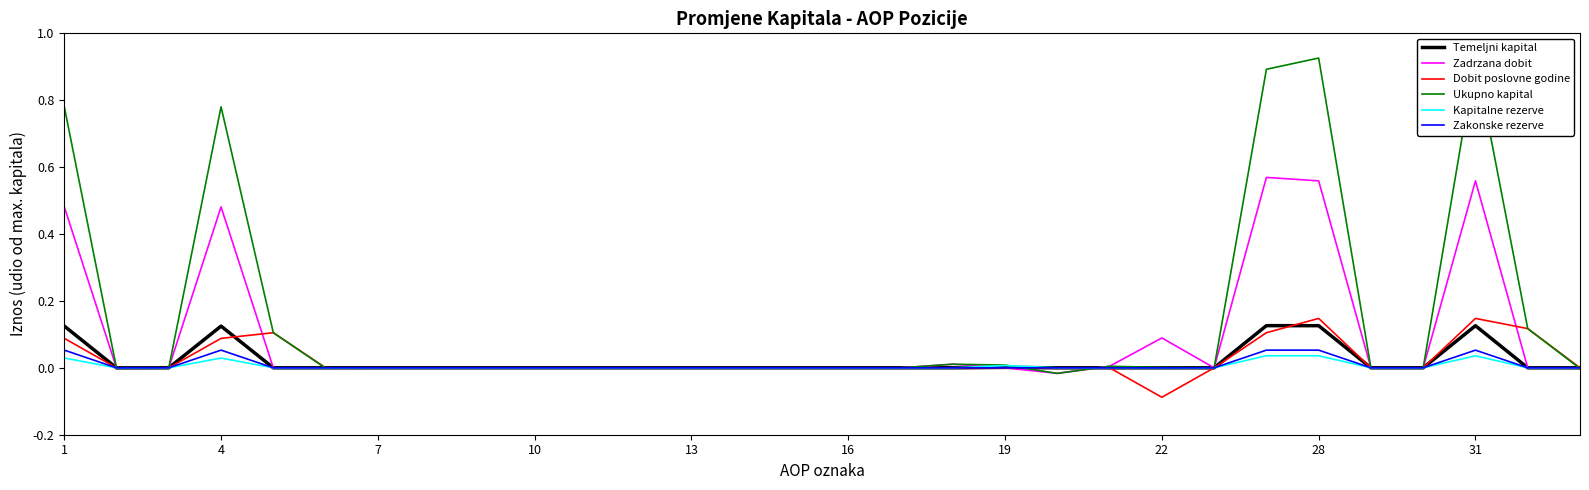

What is the maximum value shown in the chart?

0.9